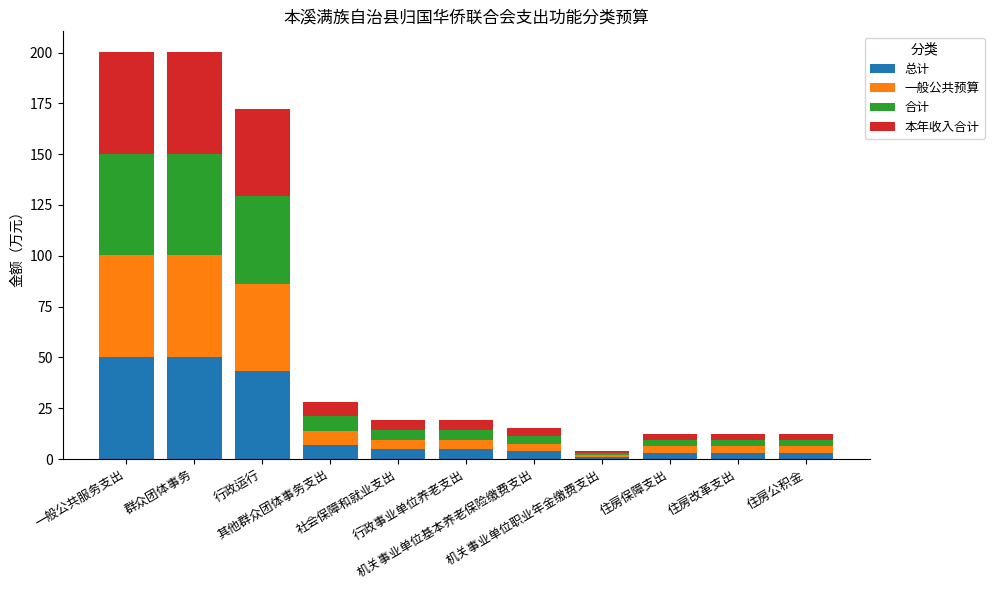

What is the difference between the second highest and minimum values in the 总计 series?

49.1